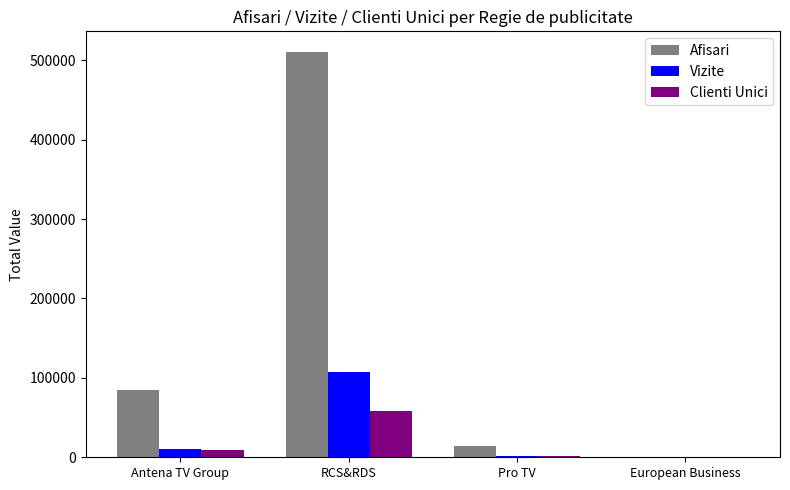

Which series changed the most between RCS&RDS and European Business?

Afisari